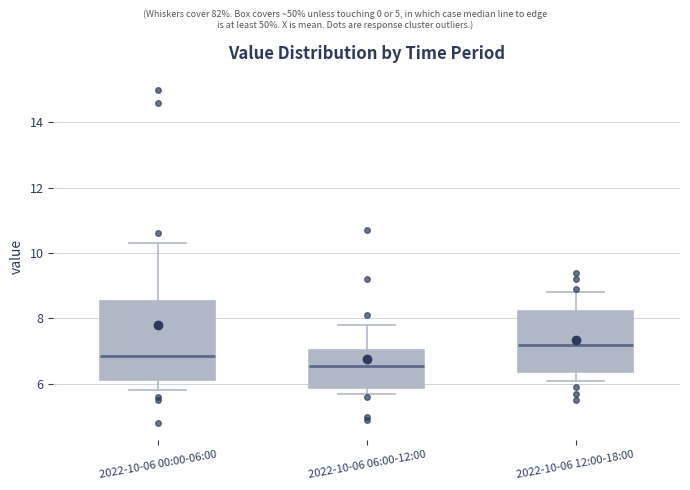

Where is the upper edge of the box for 2022-10-06 00:00-06:00 on the y-axis? The values are not printed on the chart, so give them approximately, as read against the axis.

8.6